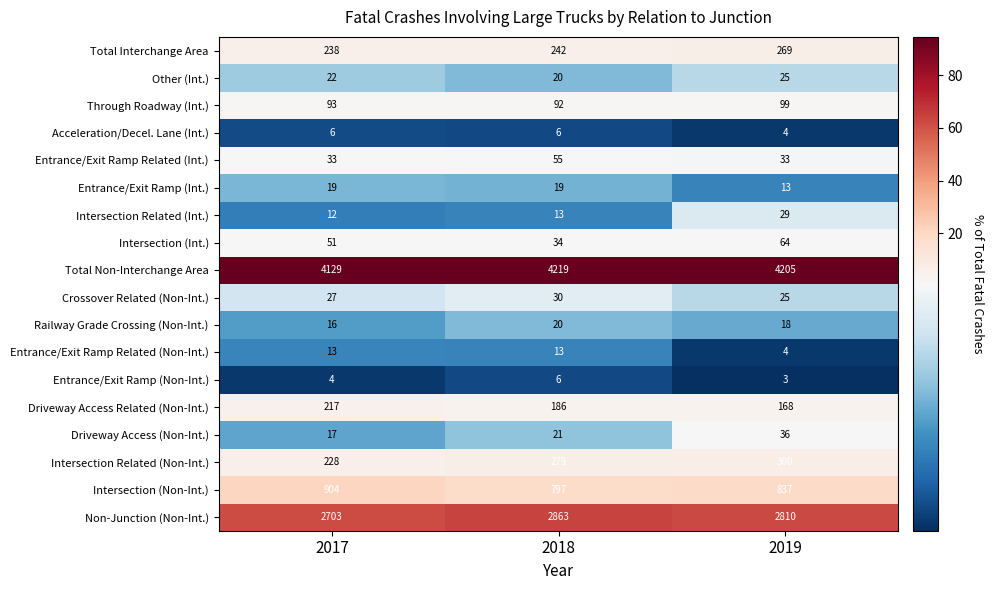

Rank the series at 2017 from lowest to highest value.

Entrance/Exit Ramp (Non-Int.), Acceleration/Decel. Lane (Int.), Intersection Related (Int.), Entrance/Exit Ramp Related (Non-Int.), Railway Grade Crossing (Non-Int.), Driveway Access (Non-Int.), Entrance/Exit Ramp (Int.), Other (Int.), Crossover Related (Non-Int.), Entrance/Exit Ramp Related (Int.), Intersection (Int.), Through Roadway (Int.), Driveway Access Related (Non-Int.), Intersection Related (Non-Int.), Total Interchange Area, Intersection (Non-Int.), Non-Junction (Non-Int.), Total Non-Interchange Area